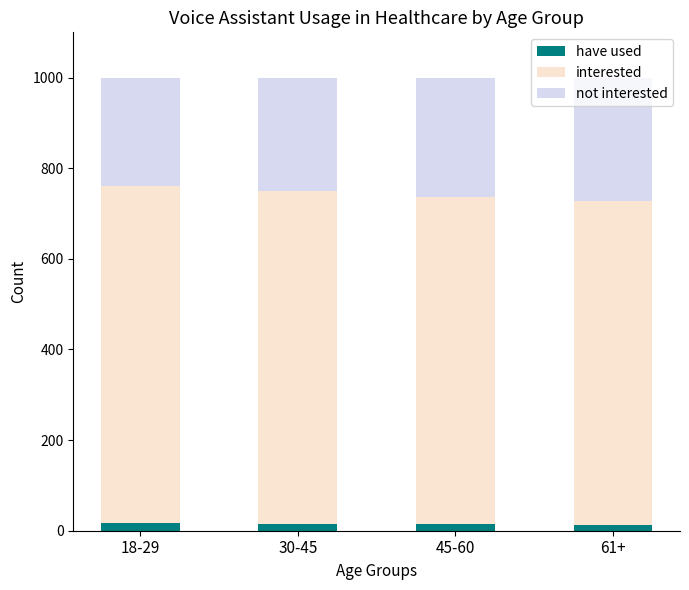

What is the sum of all have used values?

59.8